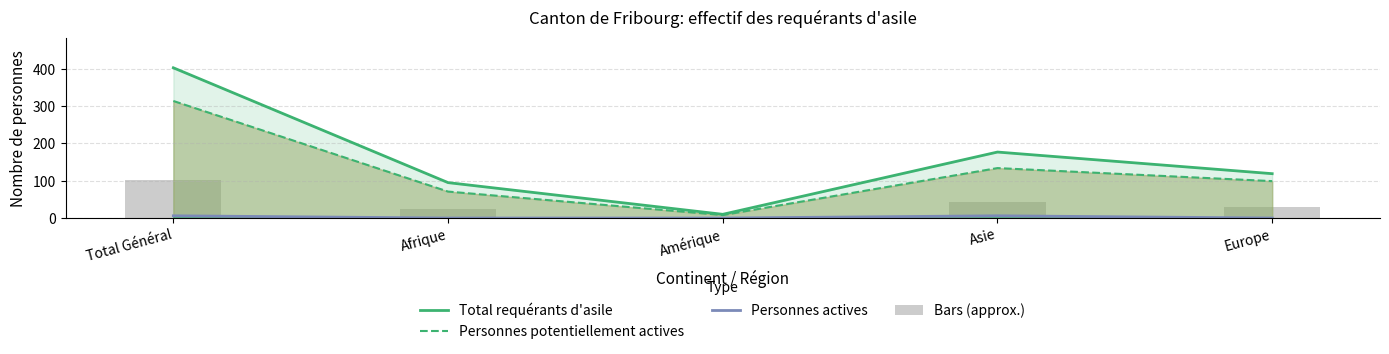

Which series changed the most between Amérique and Europe?

Total requérants d'asile